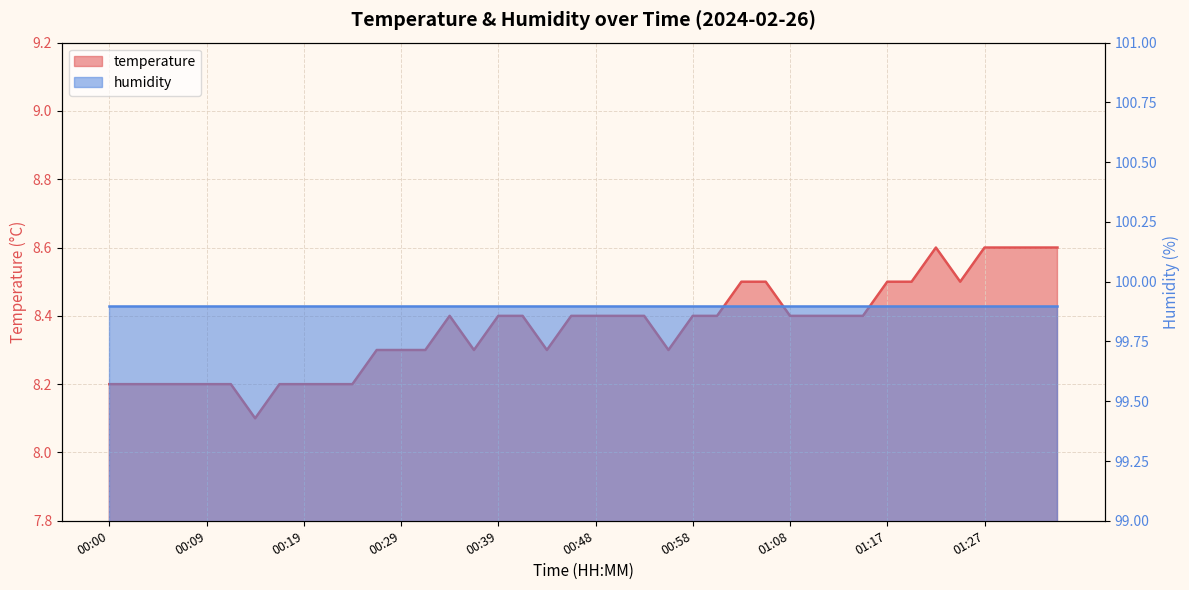

At which label is the value closest to 8?

00:14